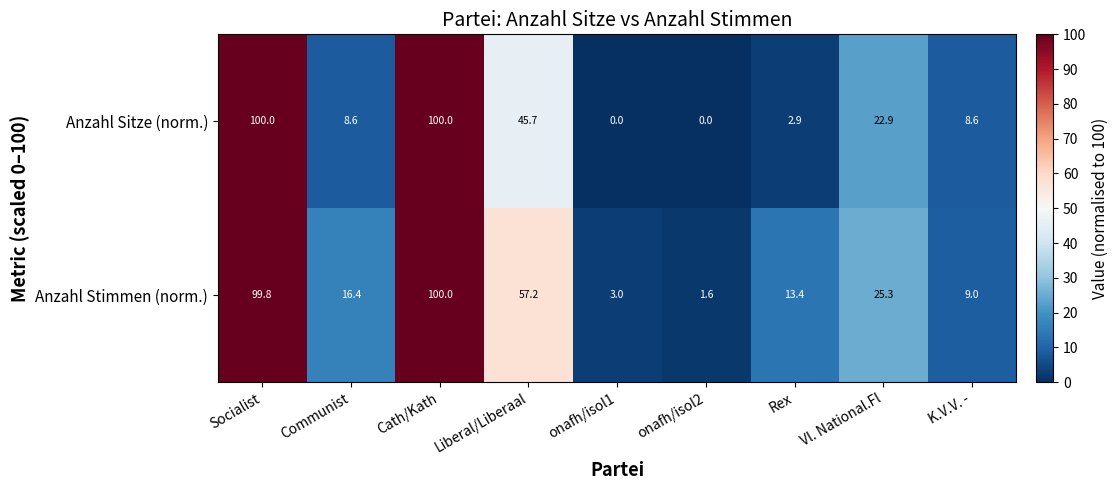

Which series changed the most between Liberal/Liberaal and onafh/isol2?

Anzahl Stimmen (norm.)